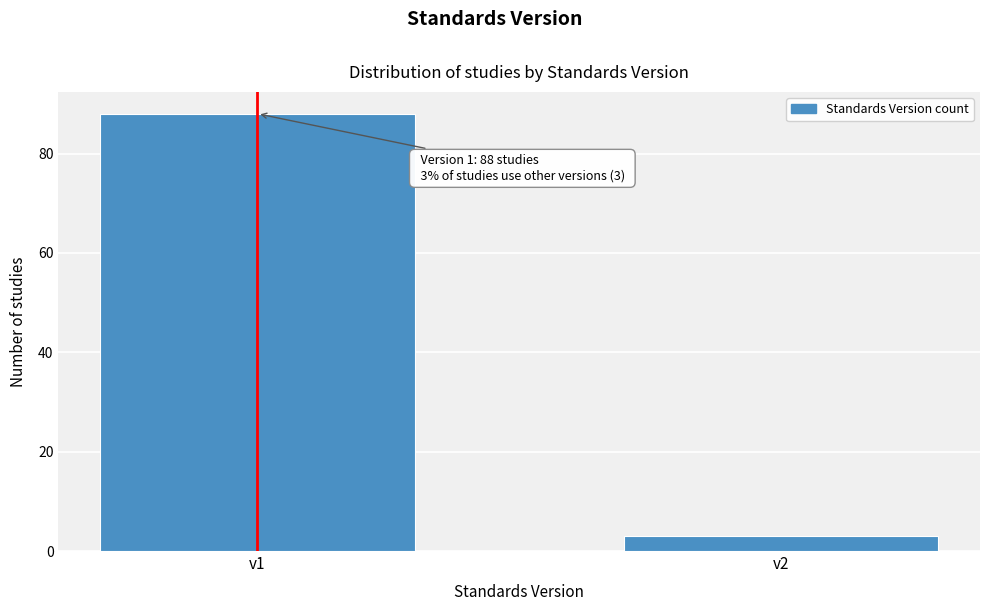

Reading left to right, transcribe all the data shown in this chart.

88	3